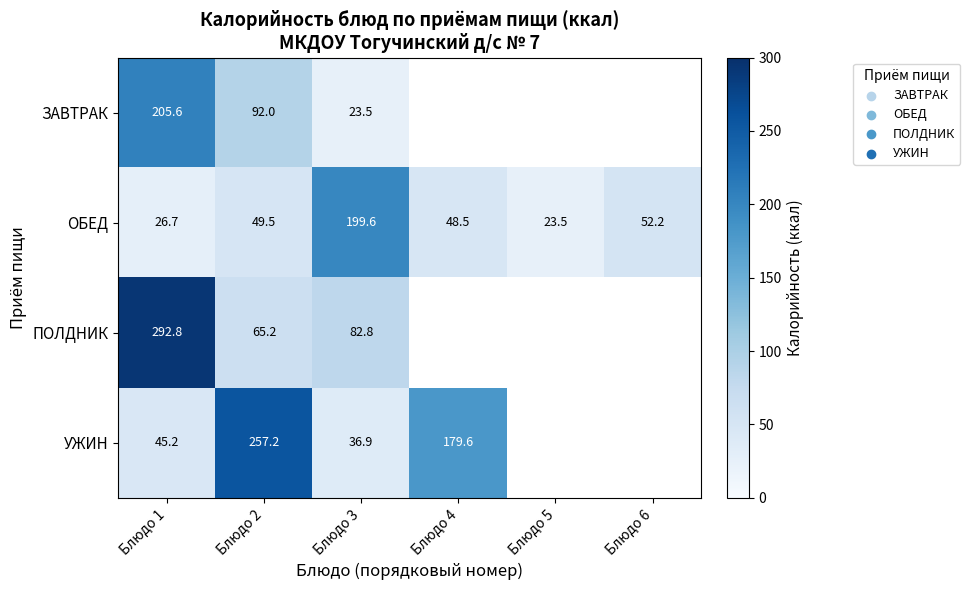

Is the value of ОБЕД at Блюдо 5 greater than the value of ПОЛДНИК at Блюдо 2?

No